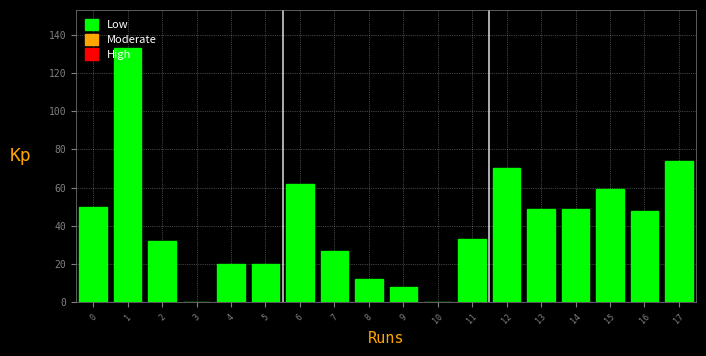

What is the maximum value shown in the chart?

133